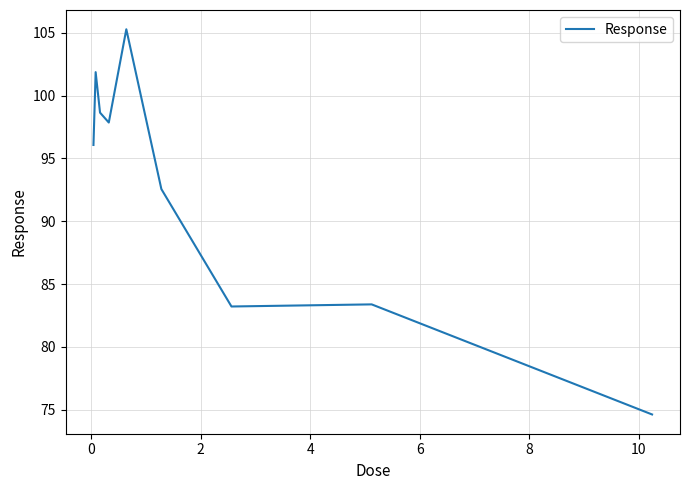

What is the maximum value shown in the chart?

105.3